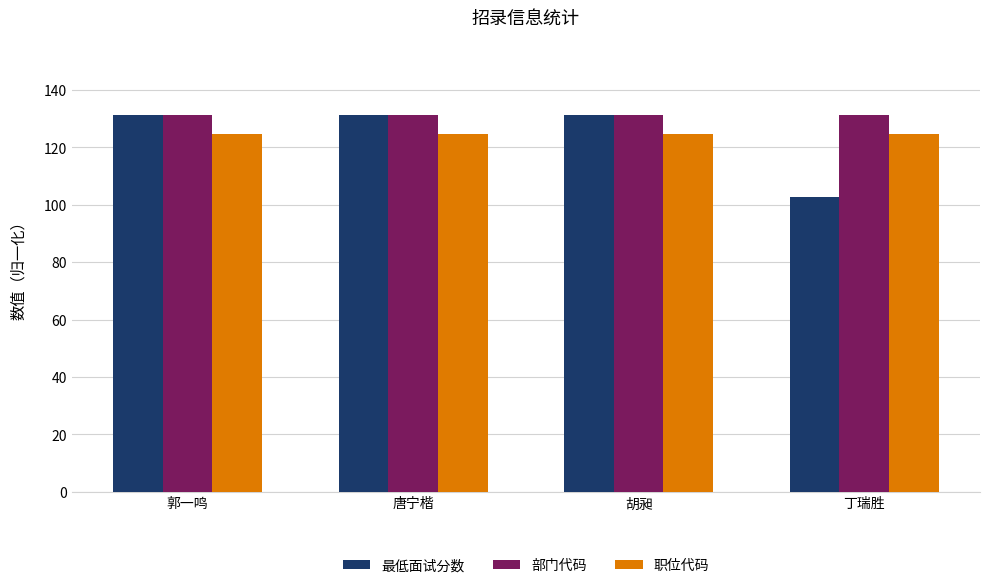

What is the sum of the 部门代码 values at 唐宁楷 and 丁瑞胜?

262.4